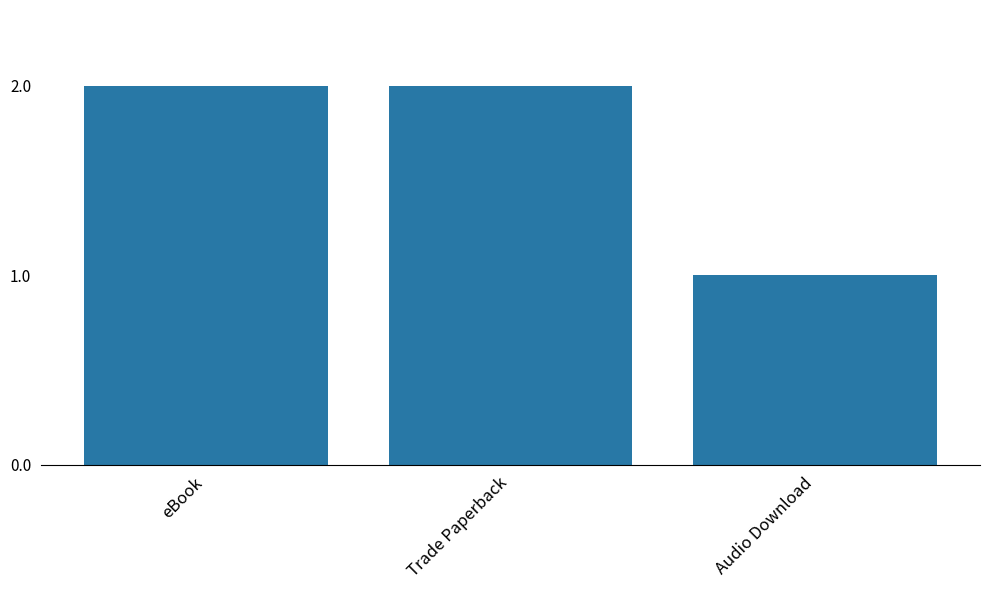

Which label corresponds to the smallest value in the chart?

Audio Download